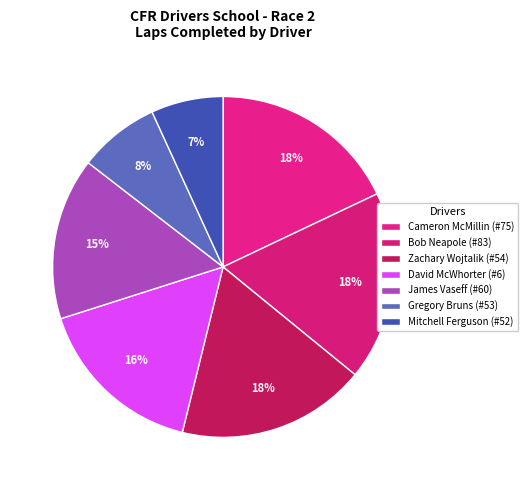

How many slices are in this pie chart?

7